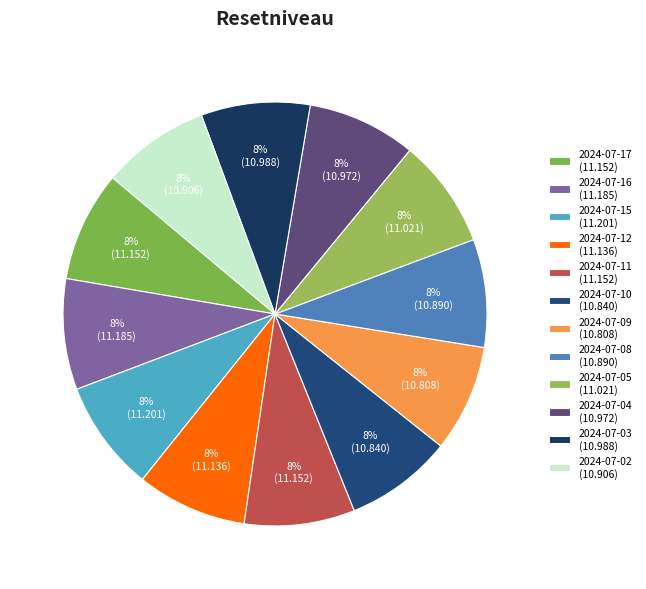

Count the number of slices in the pie.

12